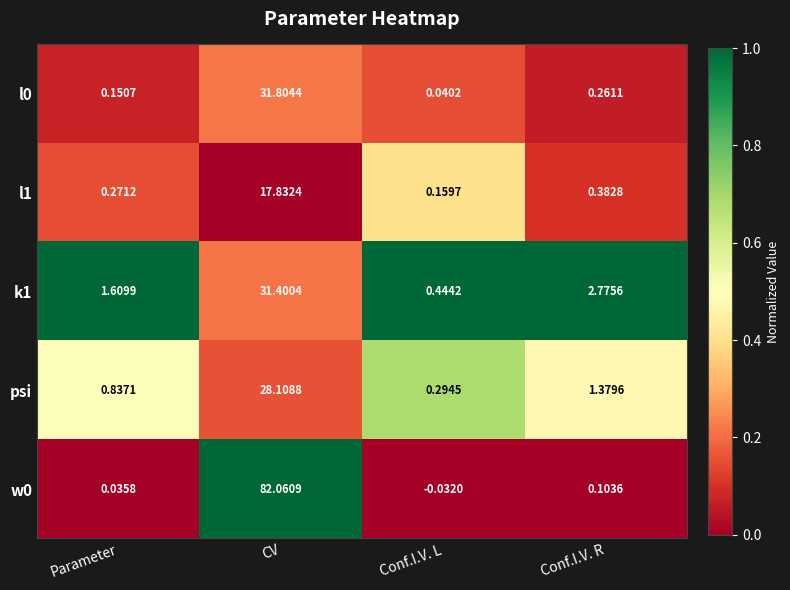

What is the total value across all series at Parameter?

2.9